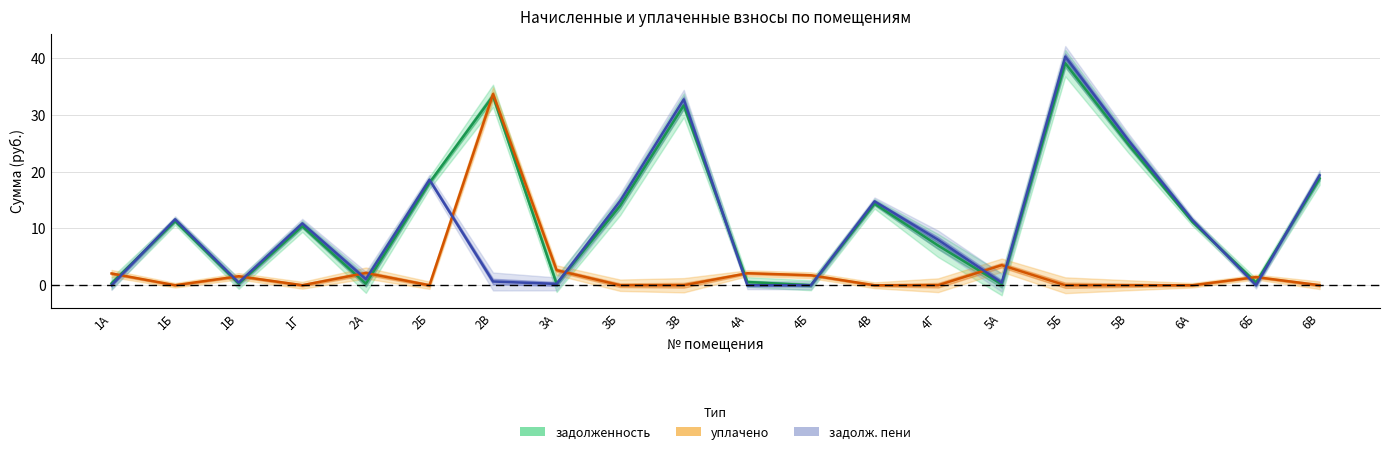

The задолженность series shows 0.1 at 1А. True or false?

False